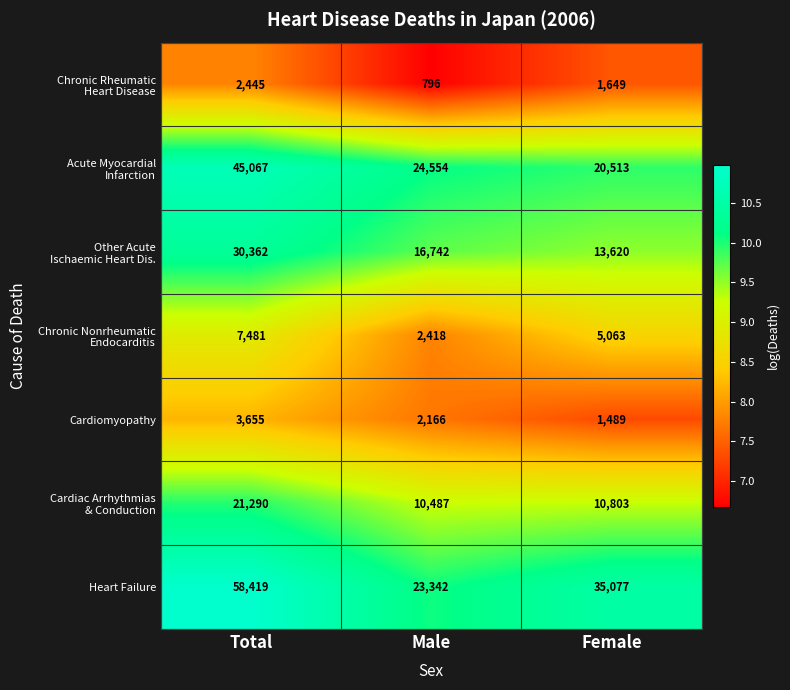

What is the average value of the Heart Failure series?

38946